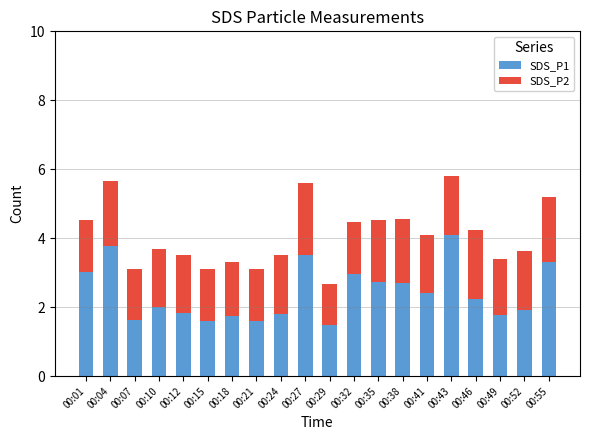

What is the sum of the SDS_P1 values at 00:52 and 00:49?

3.7